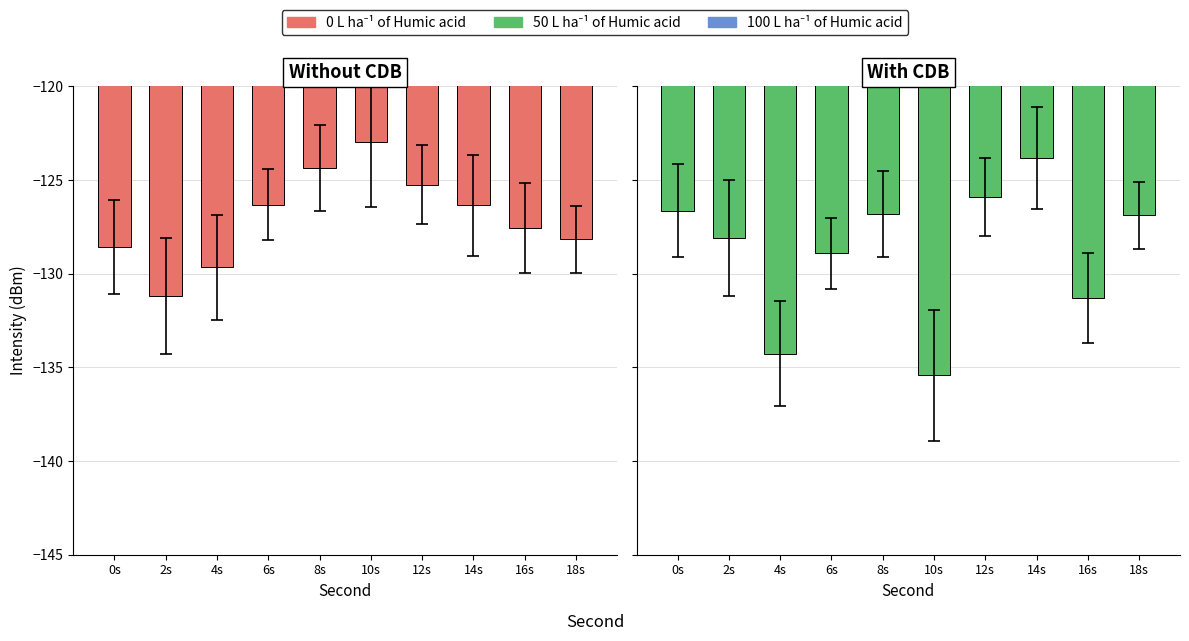

How many data points in Without CDB are above -126?

3